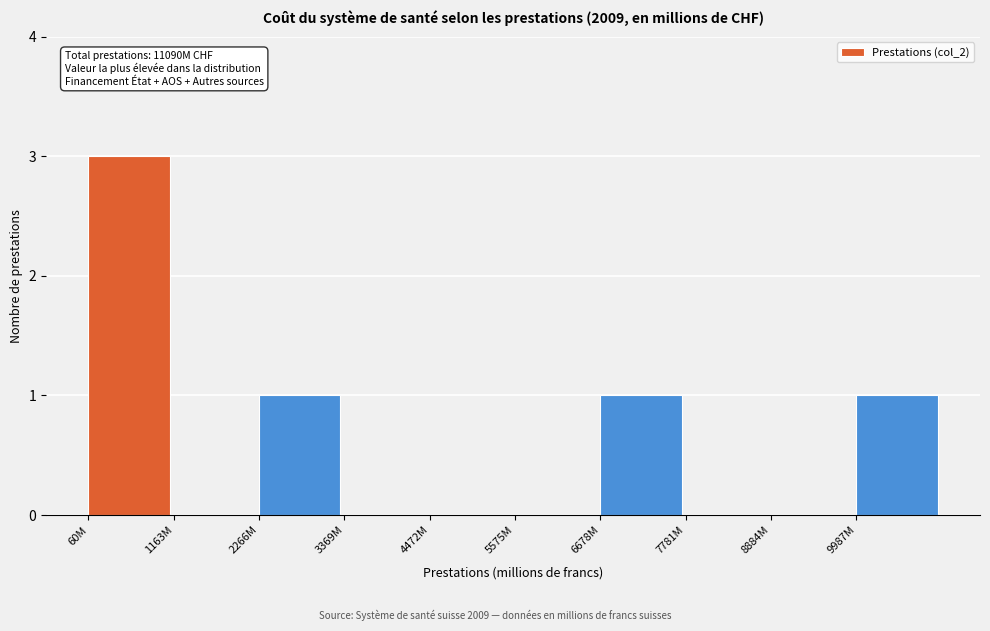

Reading left to right, transcribe all the data shown in this chart.

60M=3	1163M=0	2266M=1	3369M=0	4472M=0	5575M=0	6678M=1	7781M=0	8884M=0	9987M=1